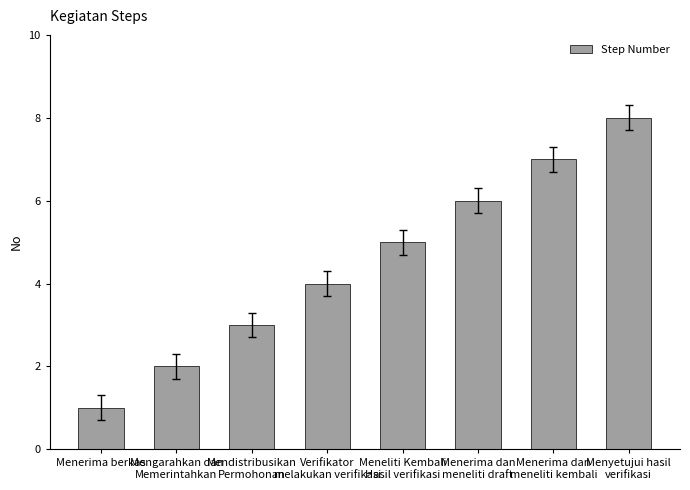

Which has a higher value, Mendistribusikan
Permohonan or Menerima dan
meneliti kembali?

Menerima dan
meneliti kembali